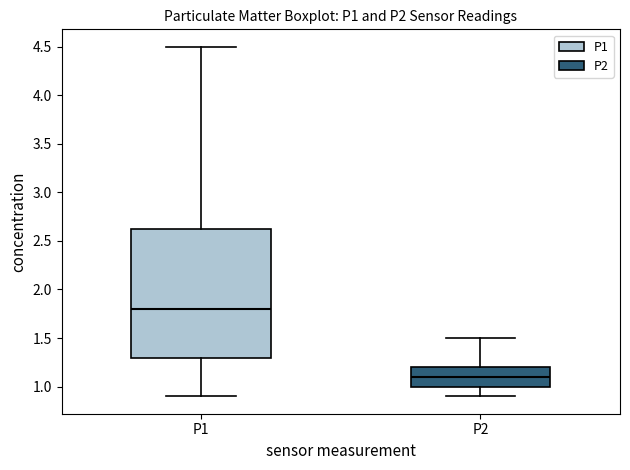

Where does the upper whisker of the box for P1 end on the y-axis? The values are not printed on the chart, so give them approximately, as read against the axis.

4.50